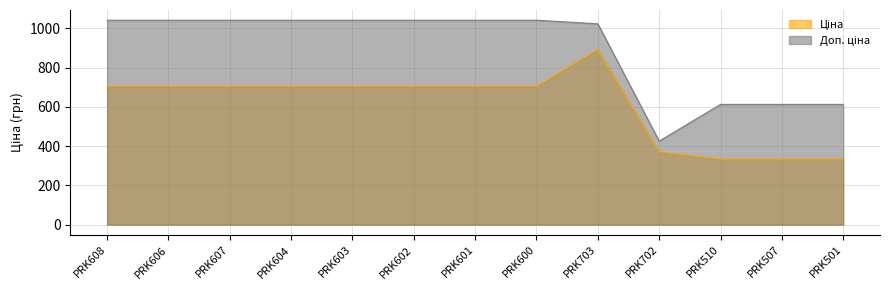

True or false: Ціна and Доп. ціна intersect in this chart.

False